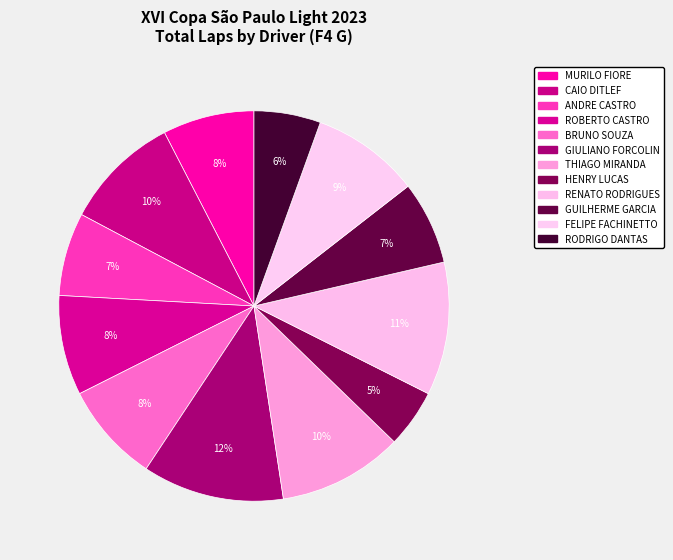

What is the largest slice in the pie chart?

GIULIANO FORCOLIN